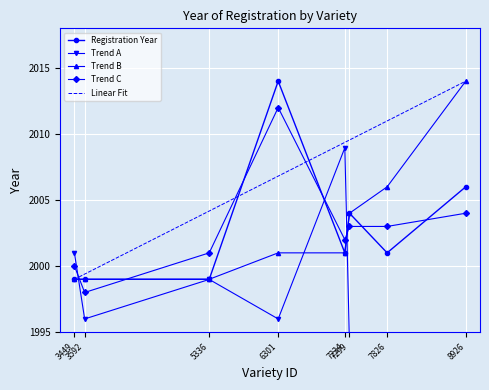

What are all the series names shown in the legend?

Registration Year, Trend A, Trend B, Trend C, Linear Fit